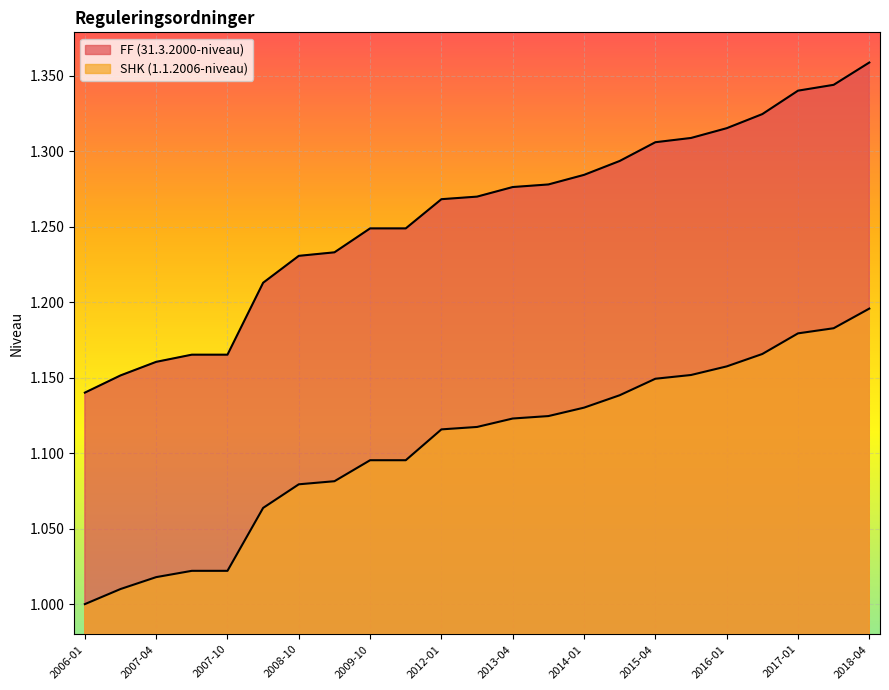

True or false: FF (31.3.2000-niveau) and SHK (1.1.2006-niveau) cross at least once.

False